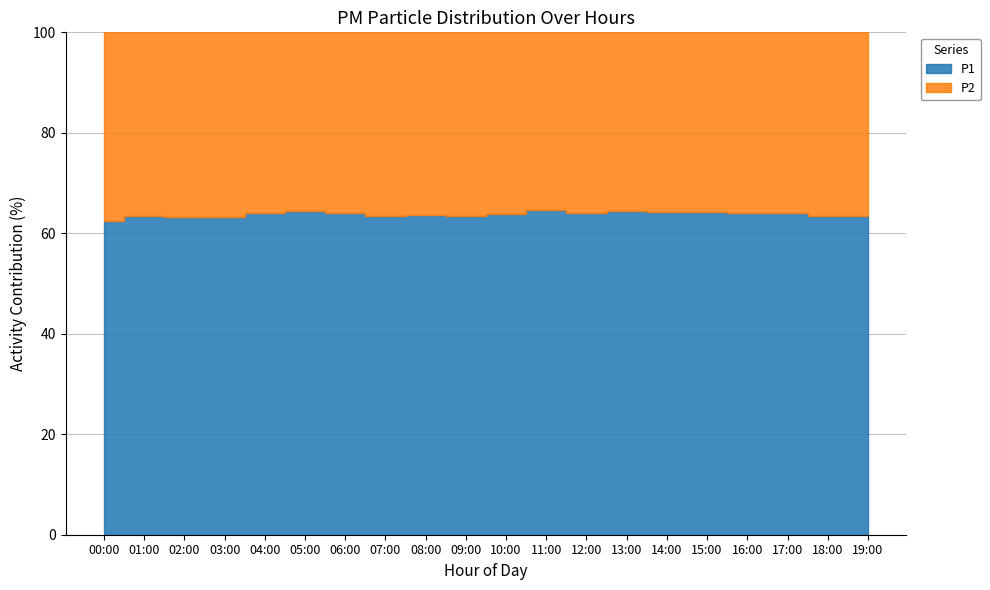

Count the P2 values in the range 6 to 7.

4